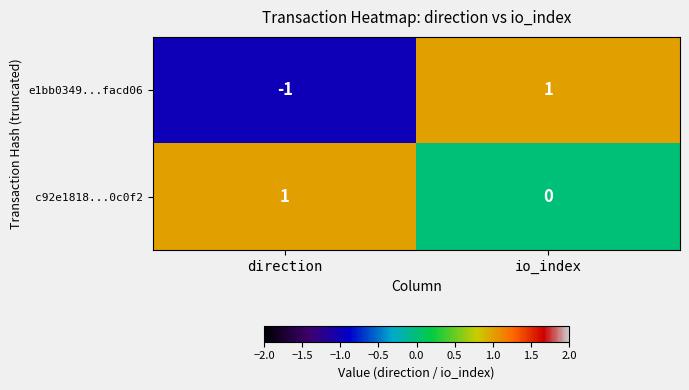

Count the number of data series in this chart.

2